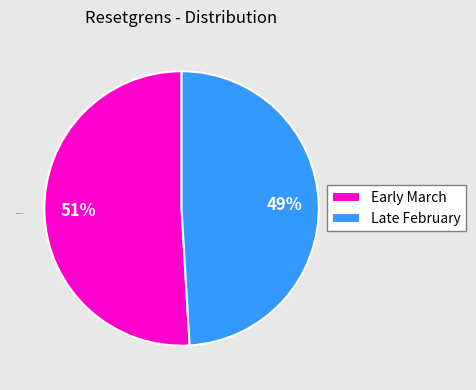

Combined, do Early March and Late February account for over 50%?

Yes